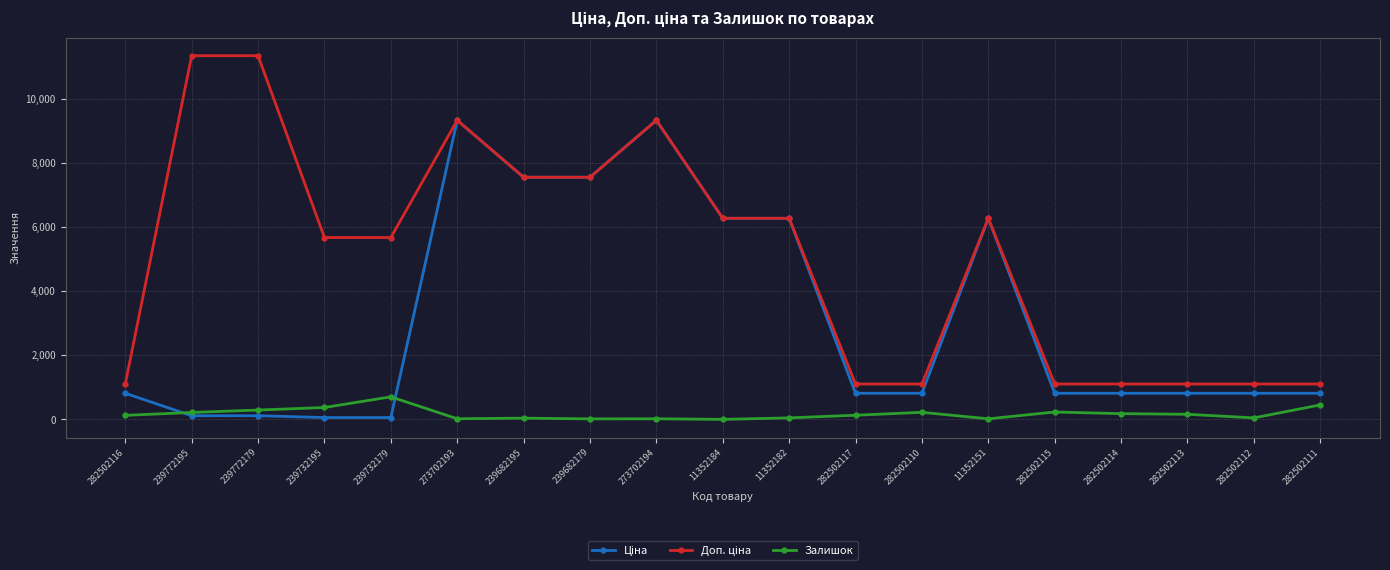

Is it true that Залишок equals 178.0 at 282502114?

True